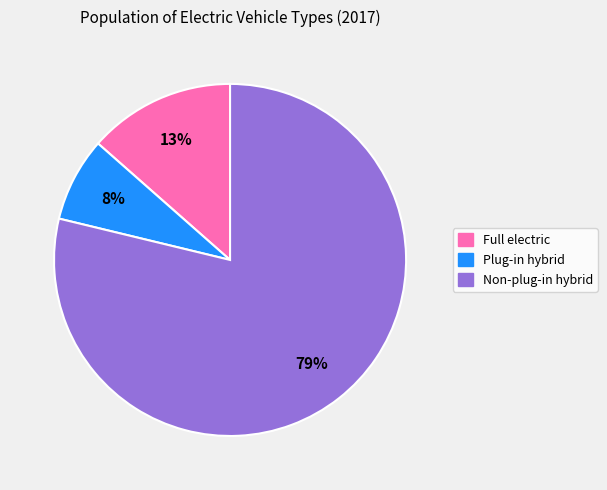

What percentage is the Full electric slice, to the nearest percent?

13%